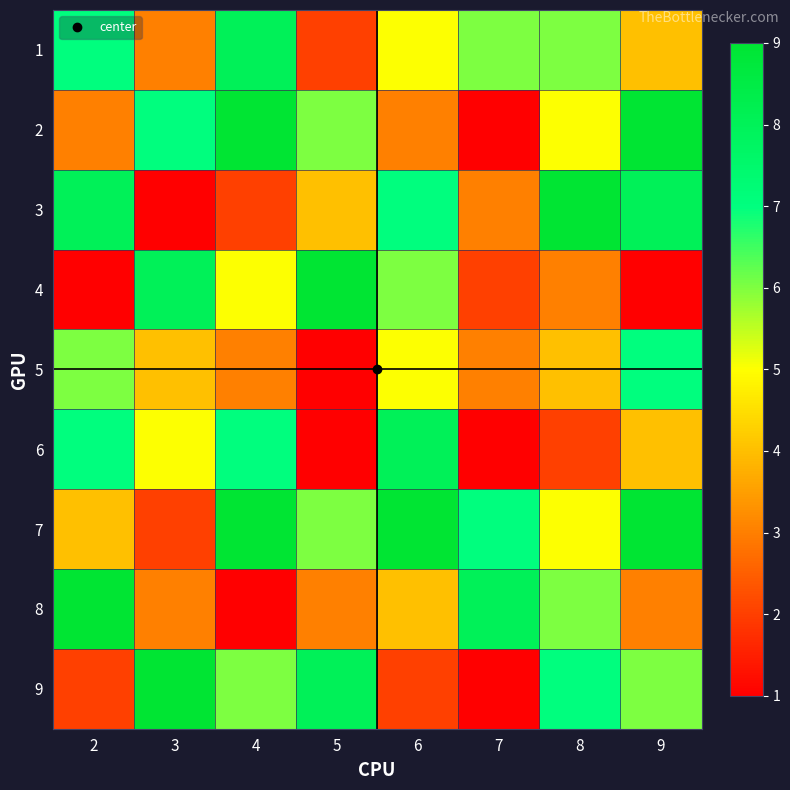

Reading left to right, what are all the values shown in this chart?

1: 2=7	3=3	4=8	5=2	6=5	7=6	8=6	9=4
2: 2=3	3=7	4=9	5=6	6=3	7=1	8=5	9=9
3: 2=8	3=1	4=2	5=4	6=7	7=3	8=9	9=8
4: 2=1	3=8	4=5	5=9	6=6	7=2	8=3	9=1
5: 2=6	3=4	4=3	5=1	6=5	7=3	8=4	9=7
6: 2=7	3=5	4=7	5=1	6=8	7=1	8=2	9=4
7: 2=4	3=2	4=9	5=6	6=9	7=7	8=5	9=9
8: 2=9	3=3	4=1	5=3	6=4	7=8	8=6	9=3
9: 2=2	3=9	4=6	5=8	6=2	7=1	8=7	9=6